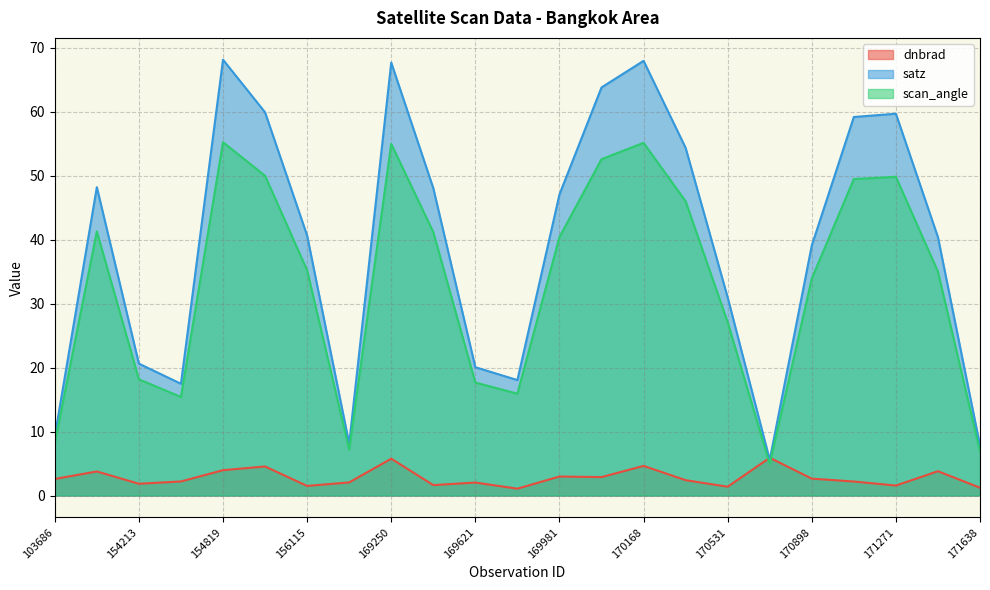

What are all the series names shown in the legend?

dnbrad, satz, scan_angle